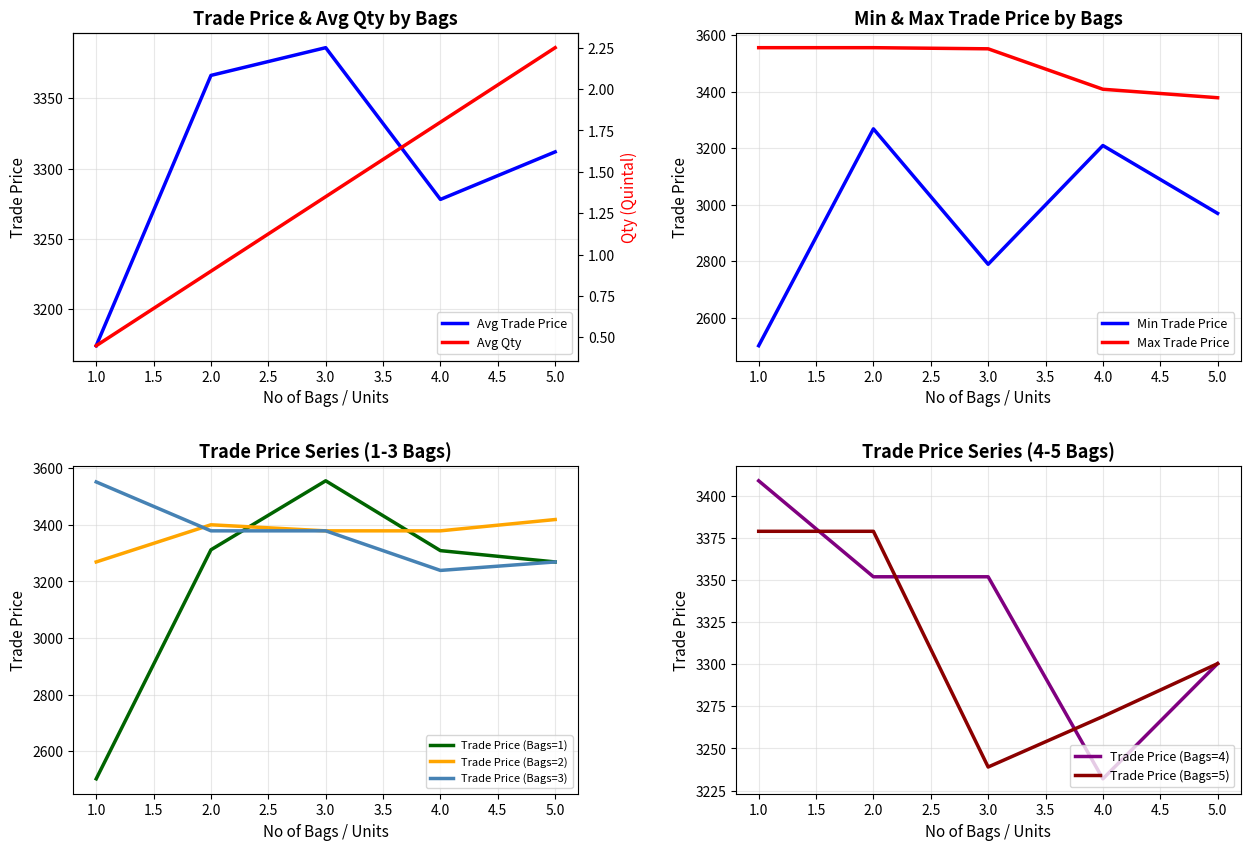

What is the value of the Trade Price (Bags=1) point at the 5th from the left?

3269.0